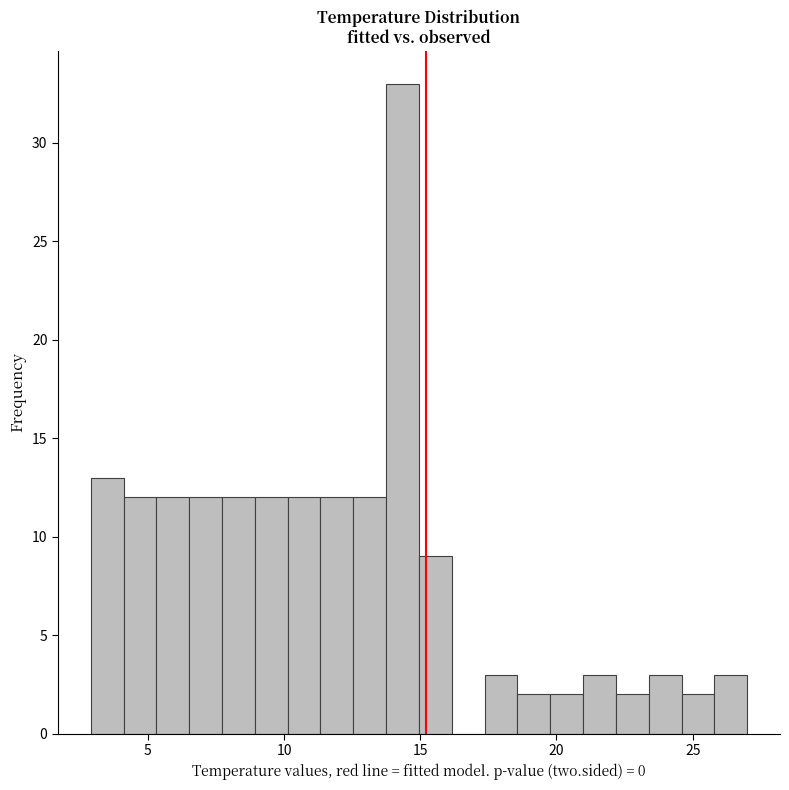

Around what value on the x-axis is the tallest bar? Give the approximate position of its centre, as read against the axis.

14.5